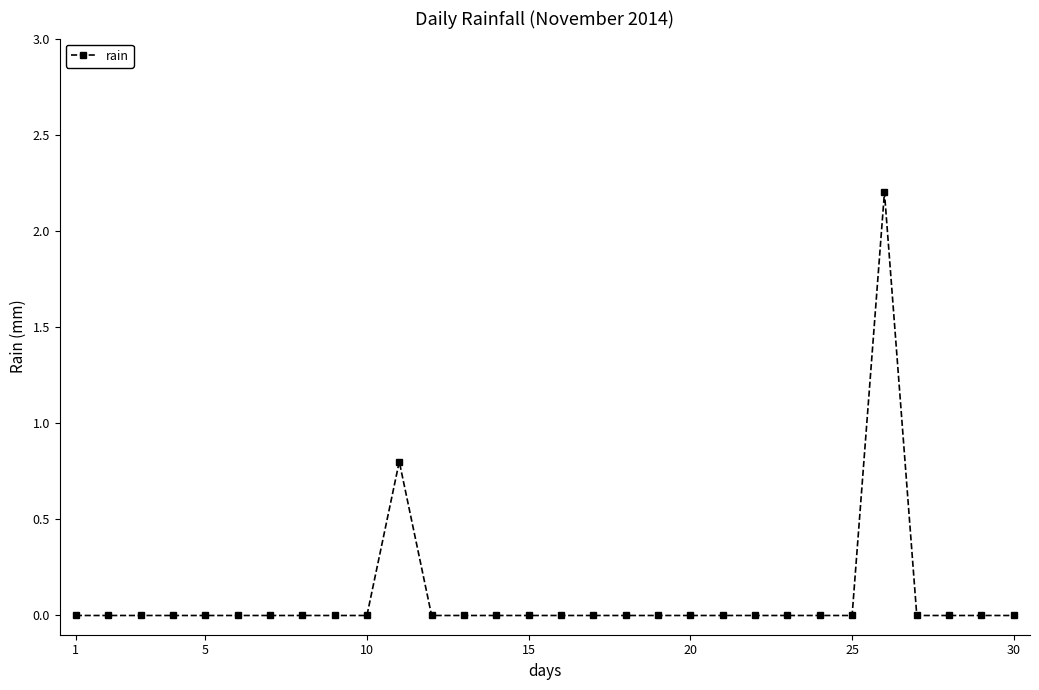

What is the greatest value displayed?

2.2